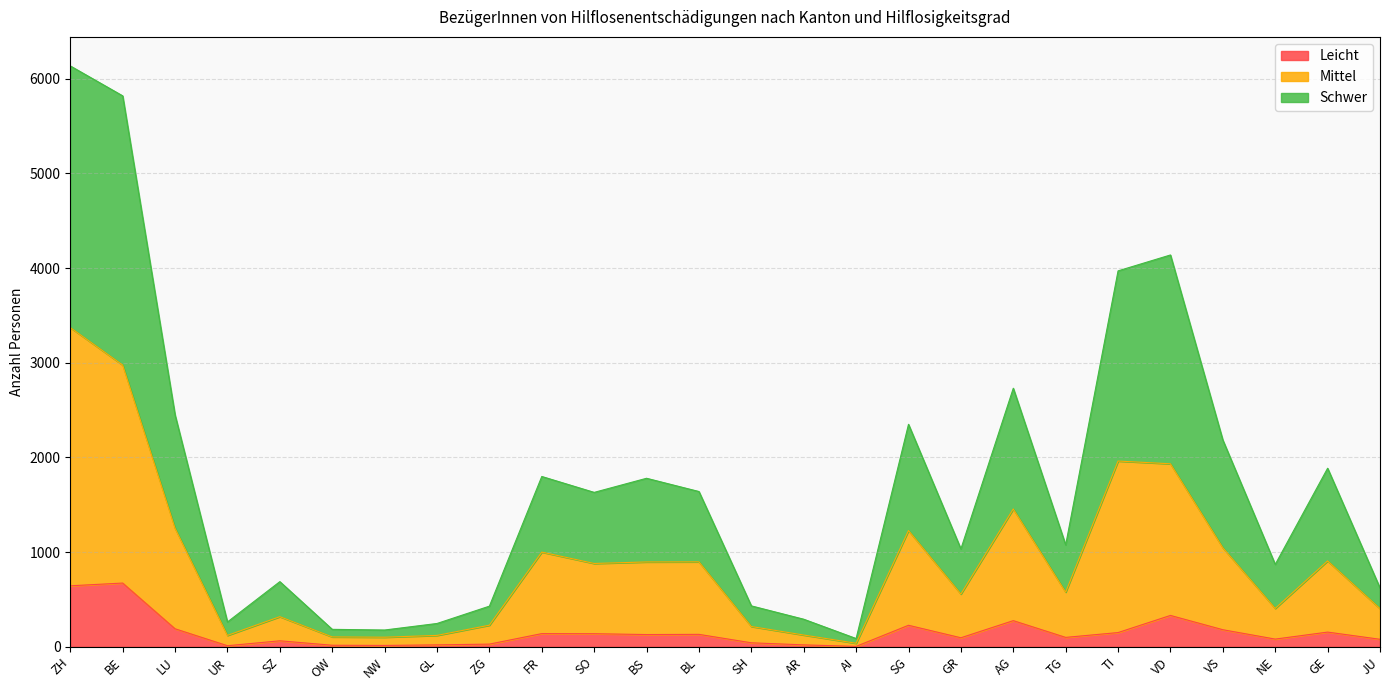

What position from the right is VS?

4